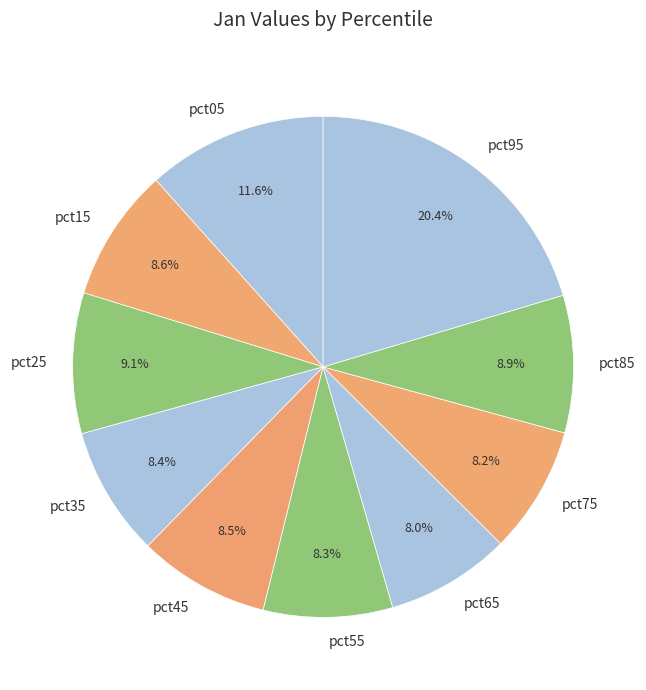

Does pct65 represent more than half of the total?

No